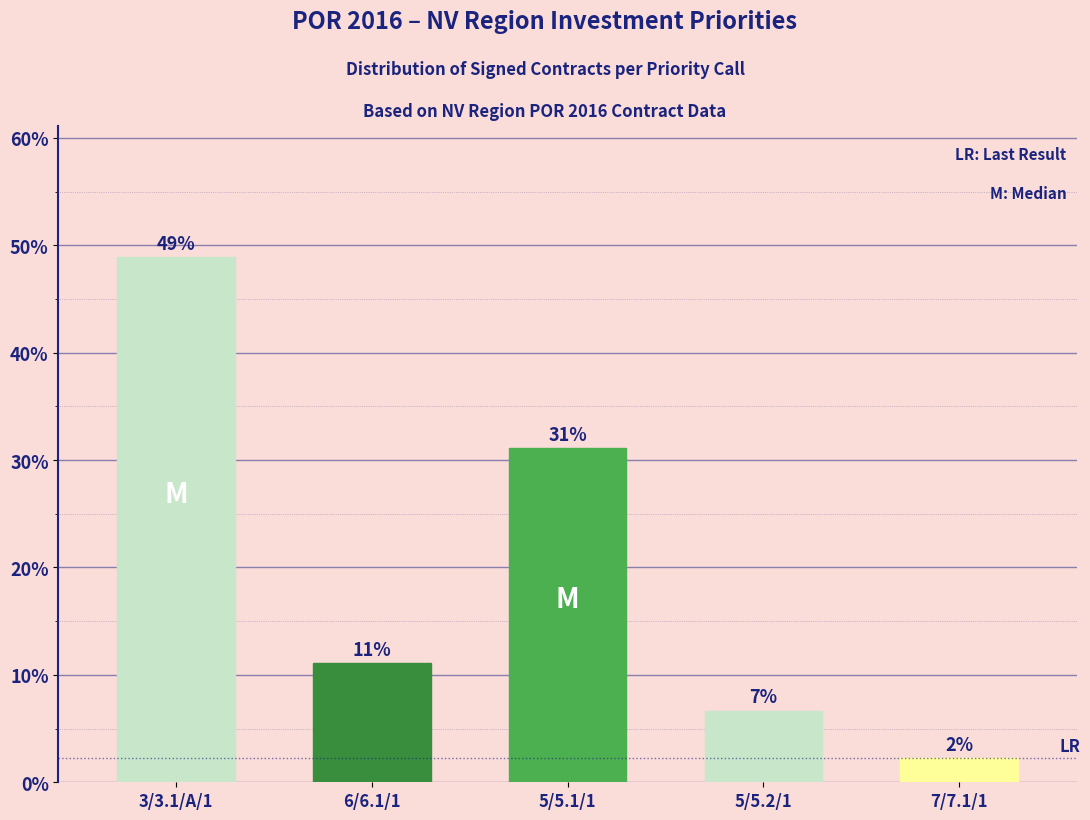

Are the bars grouped side by side (vs. stacked)?

No